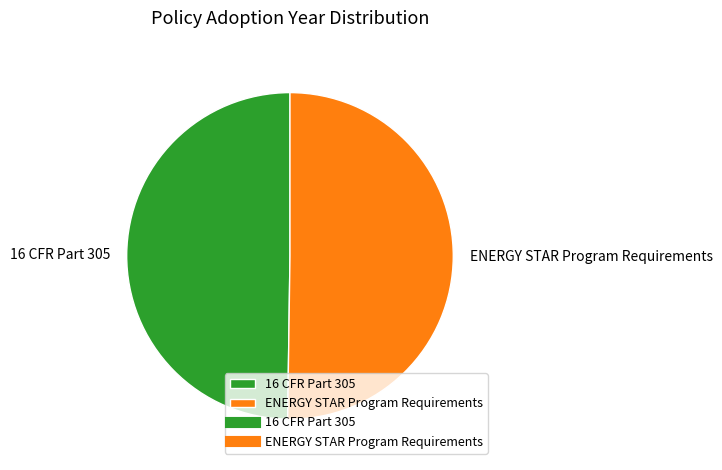

What is the ratio of the value at 16 CFR Part 305 to the value at ENERGY STAR Program Requirements?

1.0